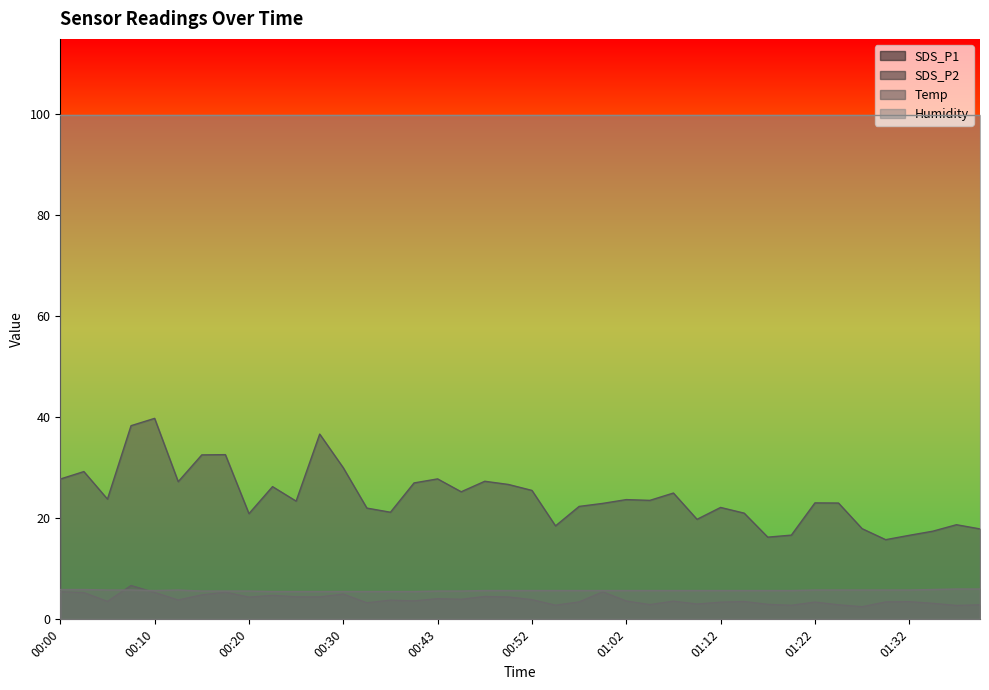

What is the label of the 39th point from the left?

01:37